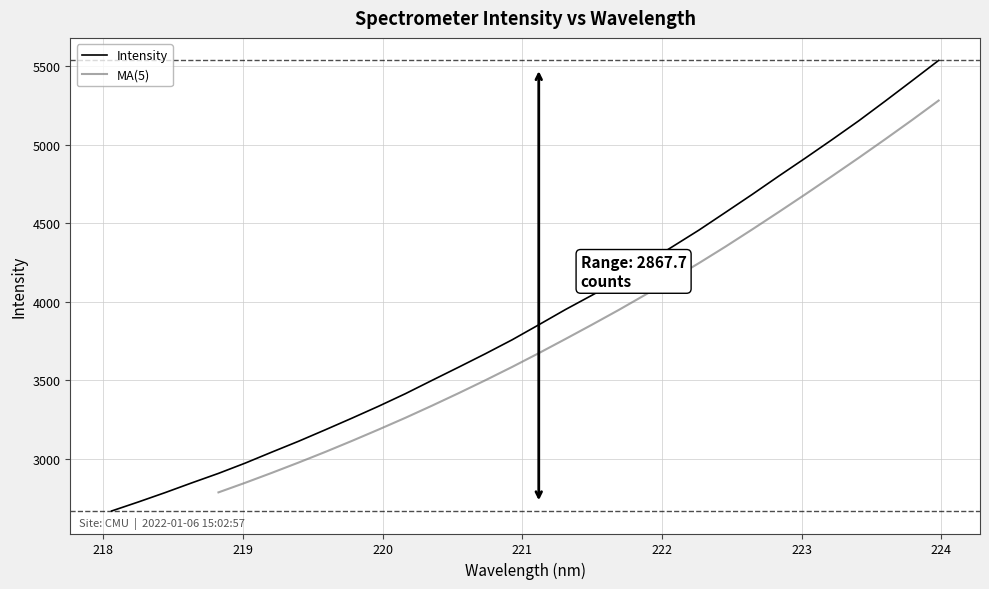

Rank the categories by value from highest to lowest.

223.9802, 223.7895, 223.5987, 223.408, 223.2172, 223.0264, 222.8355, 222.6447, 222.4538, 222.263, 222.0721, 221.8812, 221.6902, 221.4993, 221.3083, 221.1174, 220.9264, 220.7354, 220.5444, 220.3533, 220.1623, 219.9712, 219.7801, 219.589, 219.3979, 219.2067, 219.0156, 218.8244, 218.6332, 218.442, 218.2508, 218.0596